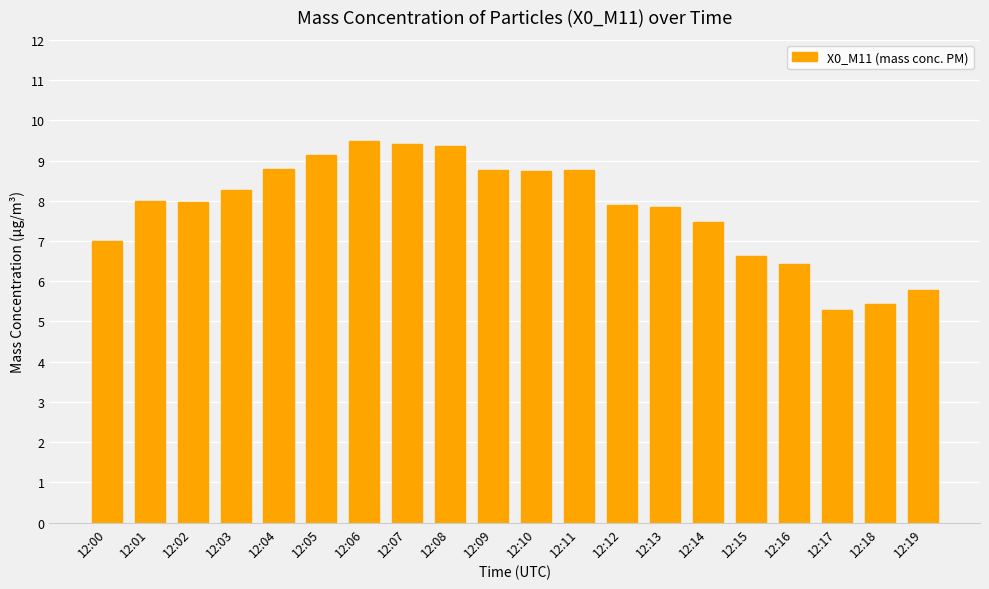

Between 12:16 and 12:18, which is larger?

12:16